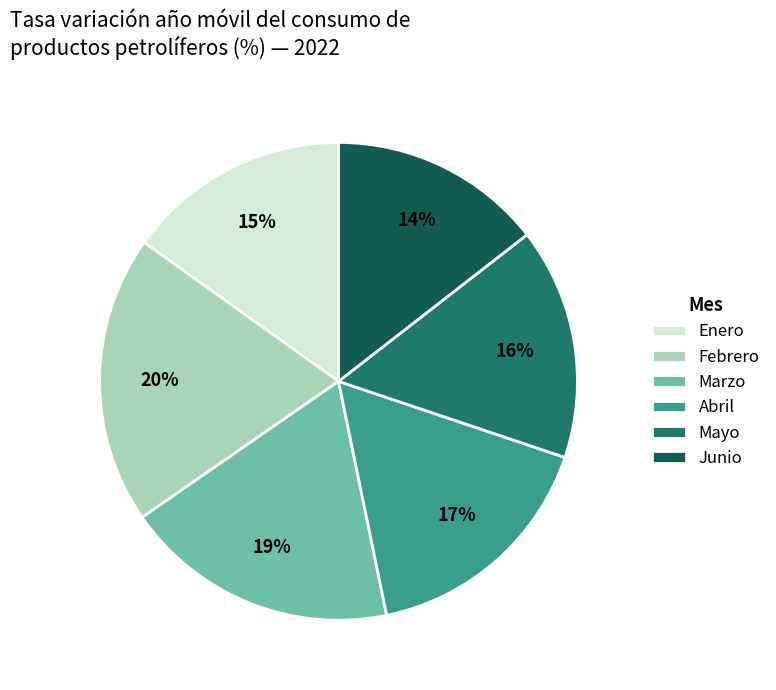

How many slices are in this pie chart?

6